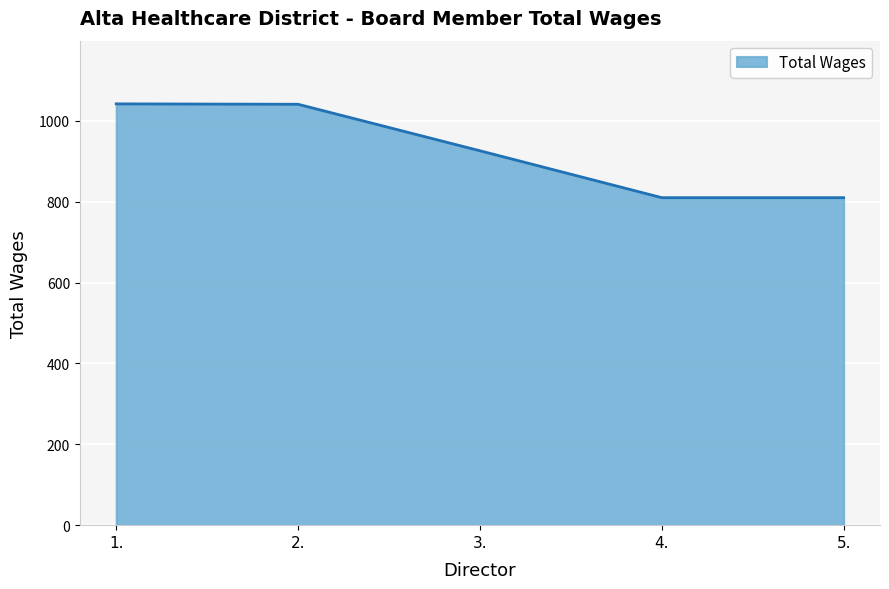

What is the difference between the maximum and minimum values?

232